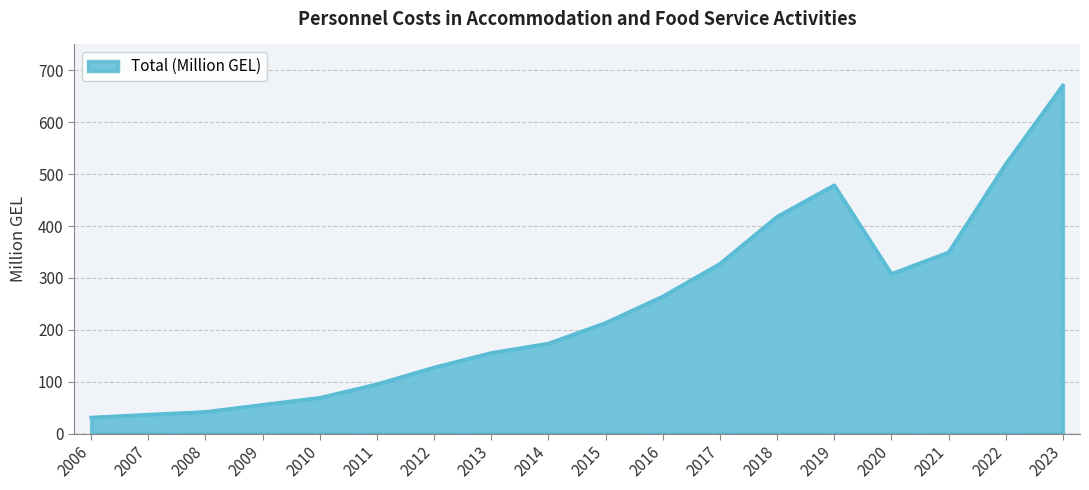

How many lines are shown in the chart?

1